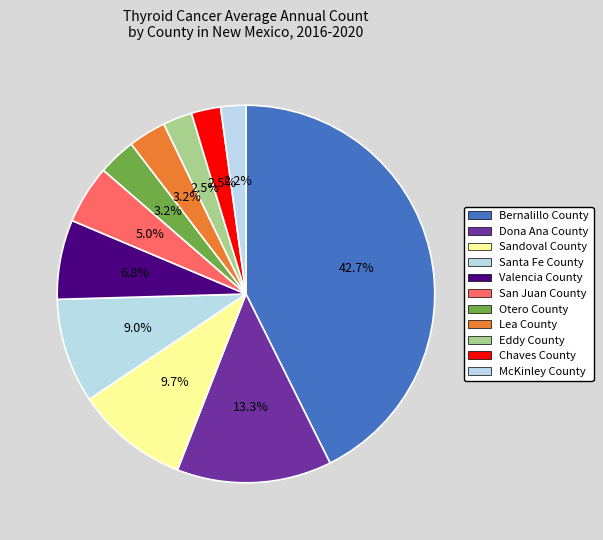

Is there a majority slice in this chart?

No